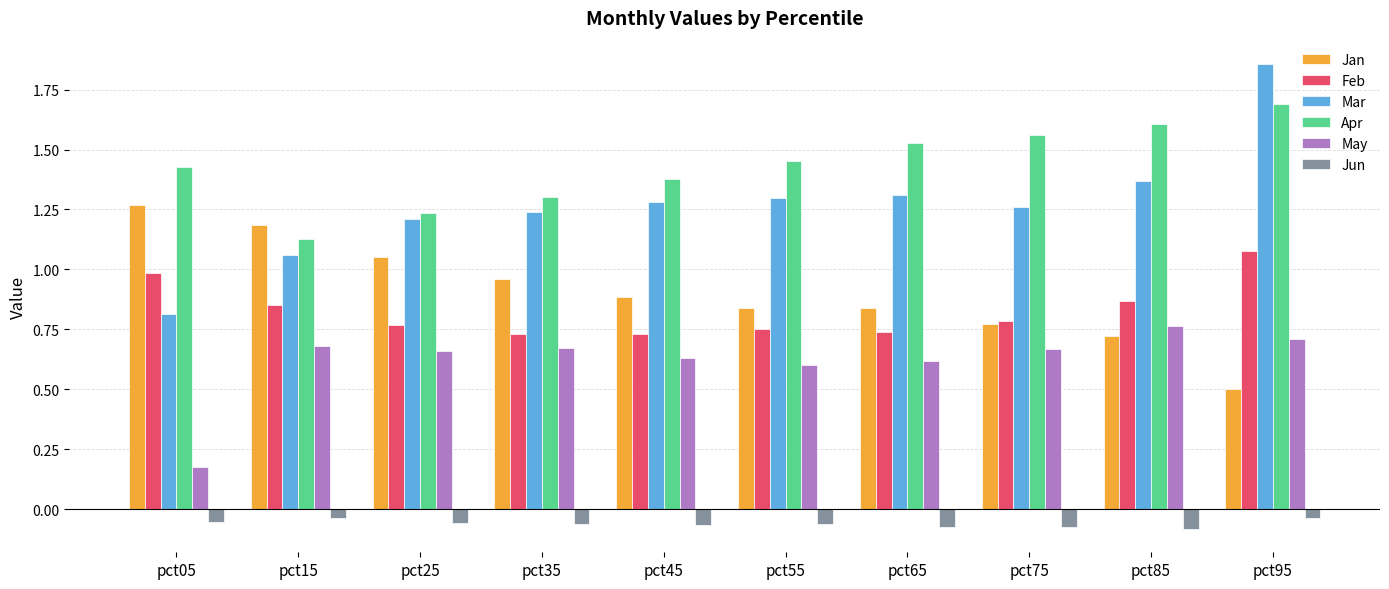

What is the total value across all series at pct65?

5.0